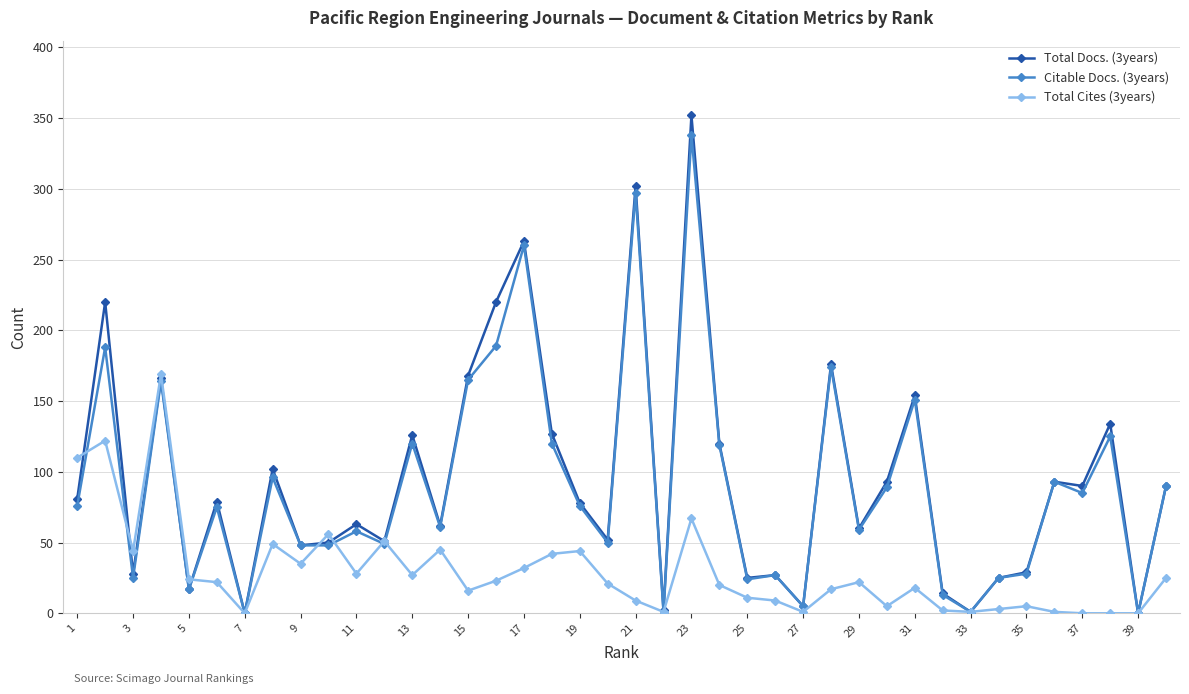

True or false: Citable Docs. (3years) has more than 1 points higher than both neighbors.

True